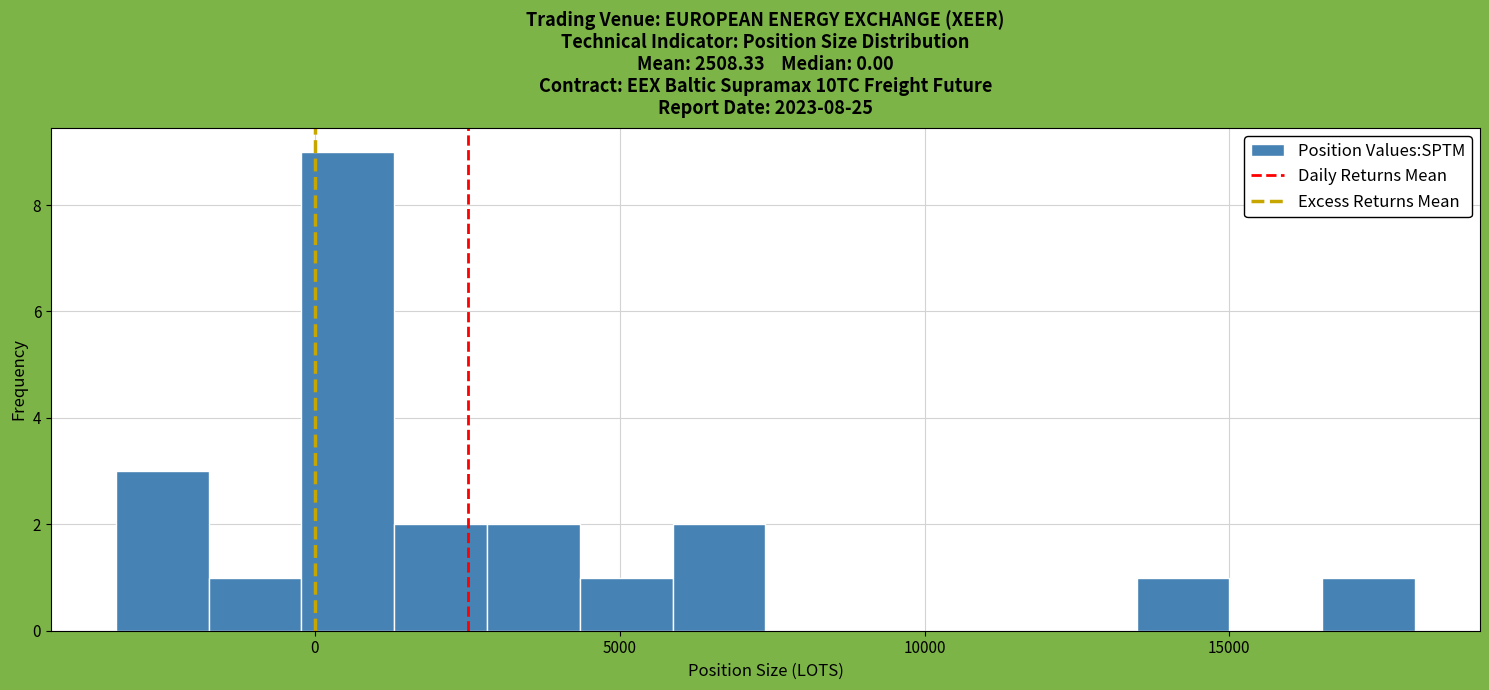

Around what value on the x-axis is the tallest bar? Give the approximate position of its centre, as read against the axis.

500